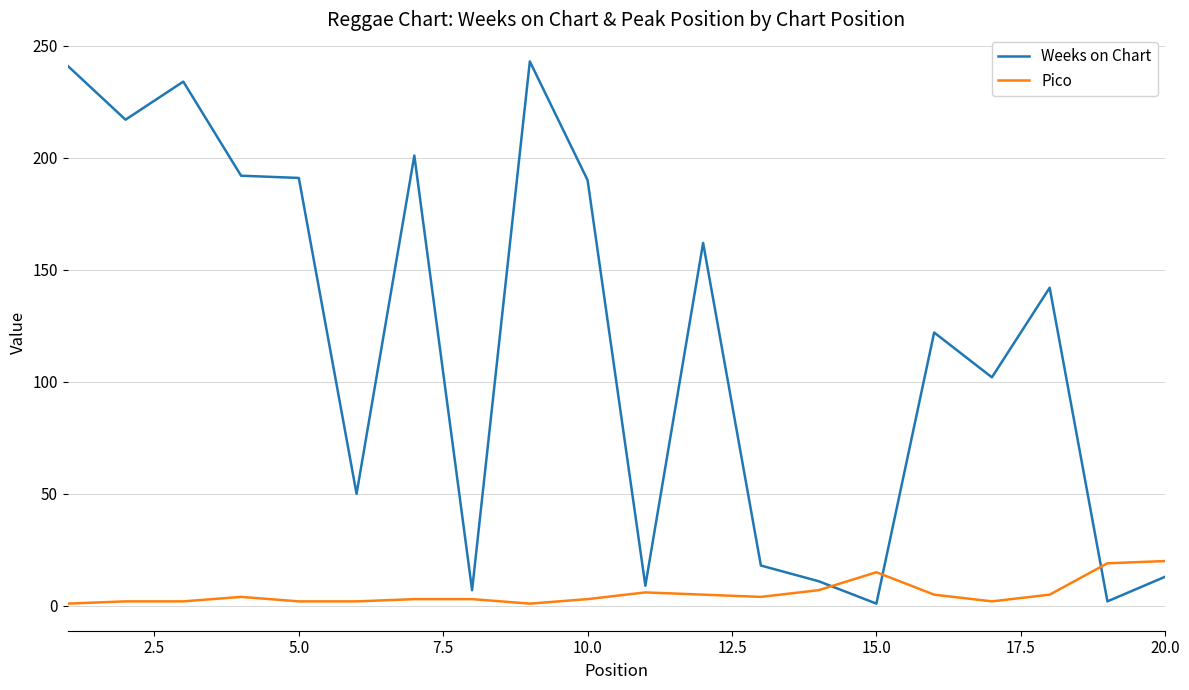

What is the highest value of the Weeks on Chart series?

243